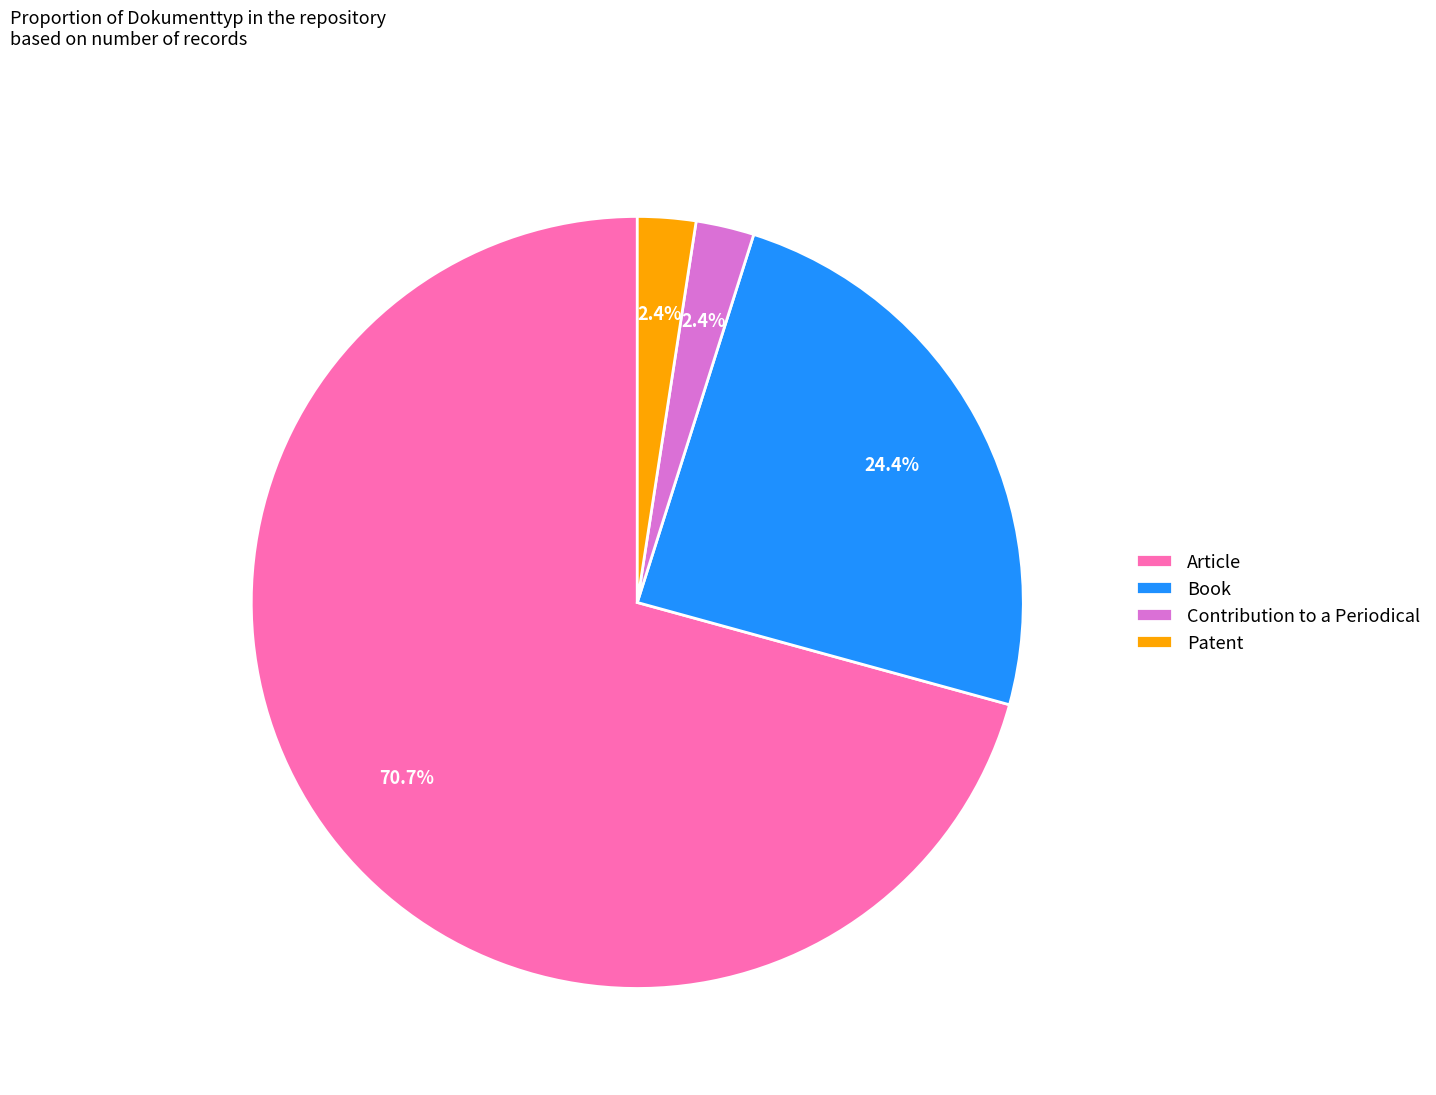

Is the sum of Patent and Article greater than half?

Yes